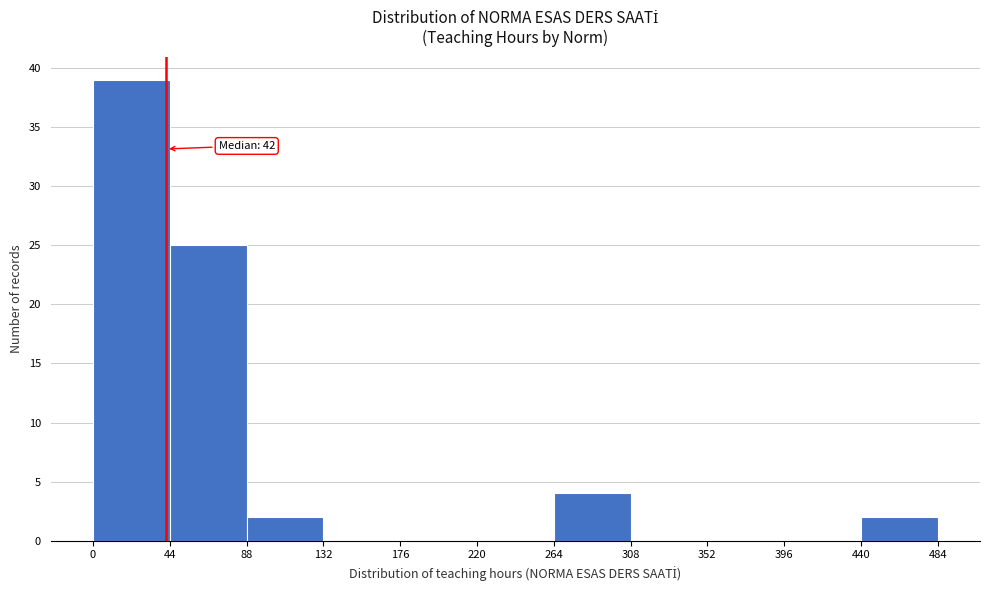

Over which range of the x-axis is the bar tallest?

0 to 44